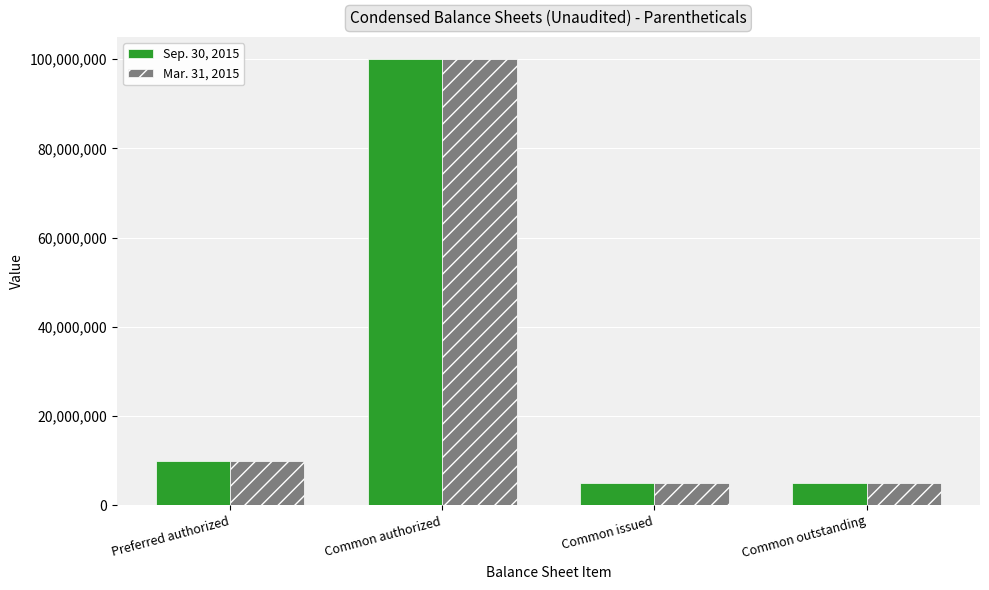

At which label is Sep. 30, 2015 closest to 52500000?

Preferred authorized